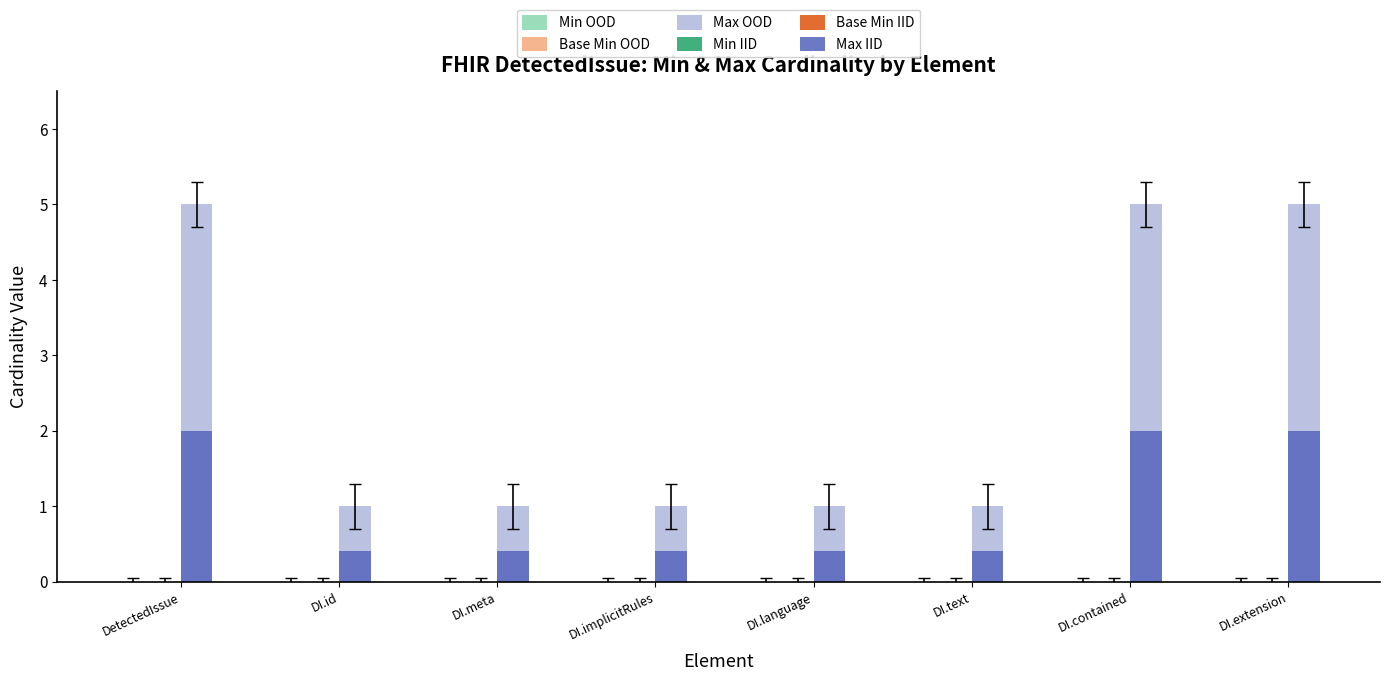

Reading left to right, list all the values displayed in this chart.

Min OOD: DetectedIssue=0.0	DI.id=0.0	DI.meta=0.0	DI.implicitRules=0.0	DI.language=0.0	DI.text=0.0	DI.contained=0.0	DI.extension=0.0
Base Min OOD: DetectedIssue=0.0	DI.id=0.0	DI.meta=0.0	DI.implicitRules=0.0	DI.language=0.0	DI.text=0.0	DI.contained=0.0	DI.extension=0.0
Max OOD: DetectedIssue=5.0	DI.id=1.0	DI.meta=1.0	DI.implicitRules=1.0	DI.language=1.0	DI.text=1.0	DI.contained=5.0	DI.extension=5.0
Min IID: DetectedIssue=0.0	DI.id=0.0	DI.meta=0.0	DI.implicitRules=0.0	DI.language=0.0	DI.text=0.0	DI.contained=0.0	DI.extension=0.0
Base Min IID: DetectedIssue=0.0	DI.id=0.0	DI.meta=0.0	DI.implicitRules=0.0	DI.language=0.0	DI.text=0.0	DI.contained=0.0	DI.extension=0.0
Max IID: DetectedIssue=2.0	DI.id=0.4	DI.meta=0.4	DI.implicitRules=0.4	DI.language=0.4	DI.text=0.4	DI.contained=2.0	DI.extension=2.0